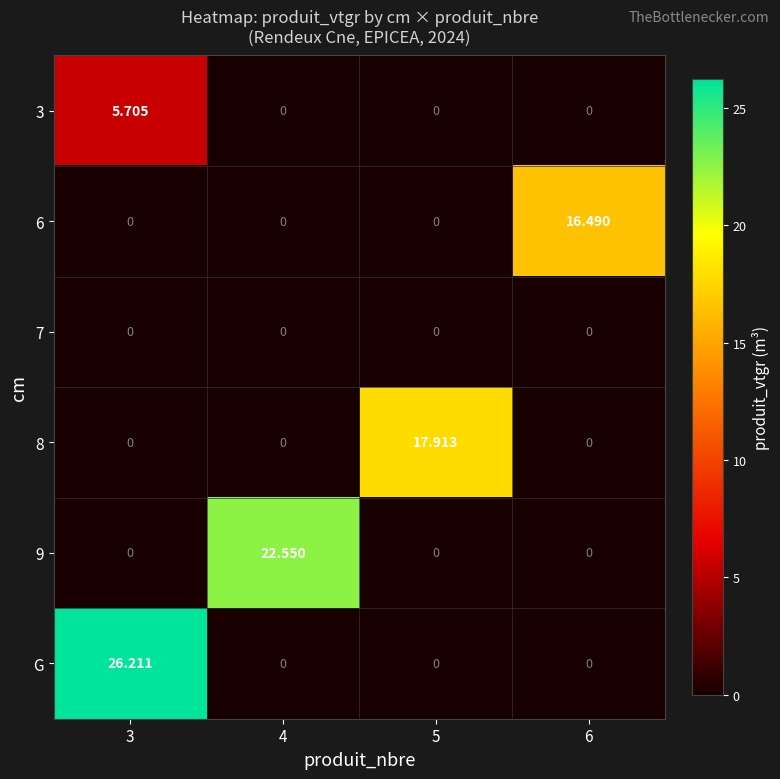

List the series in order of their peak value, highest first.

G, 9, 8, 6, 3, 7